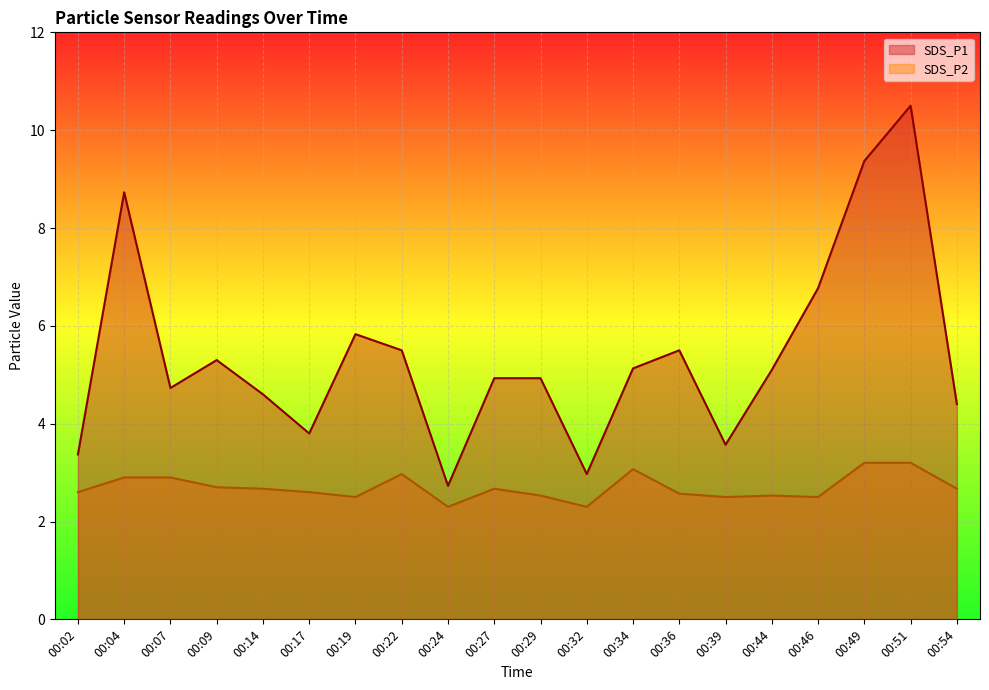

True or false: SDS_P2 and SDS_P1 cross at least once.

False